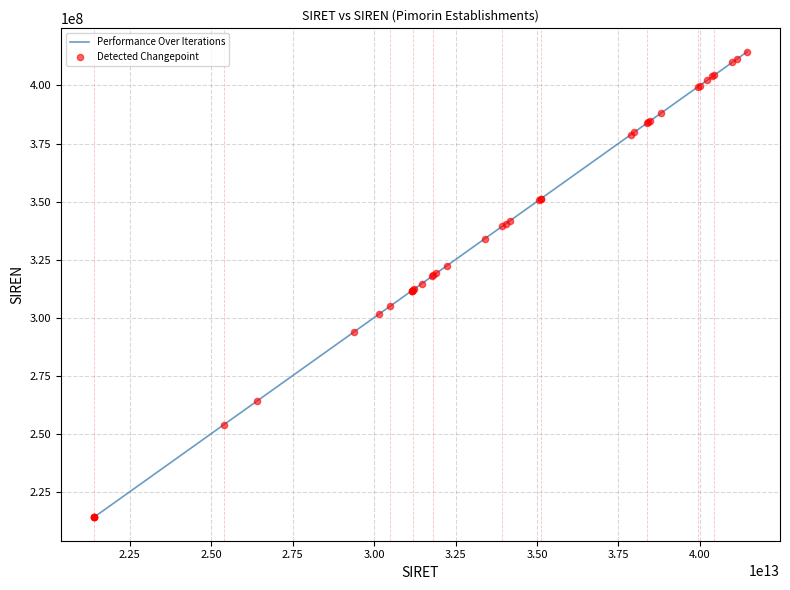

What is the minimum value shown in the chart?

213904204